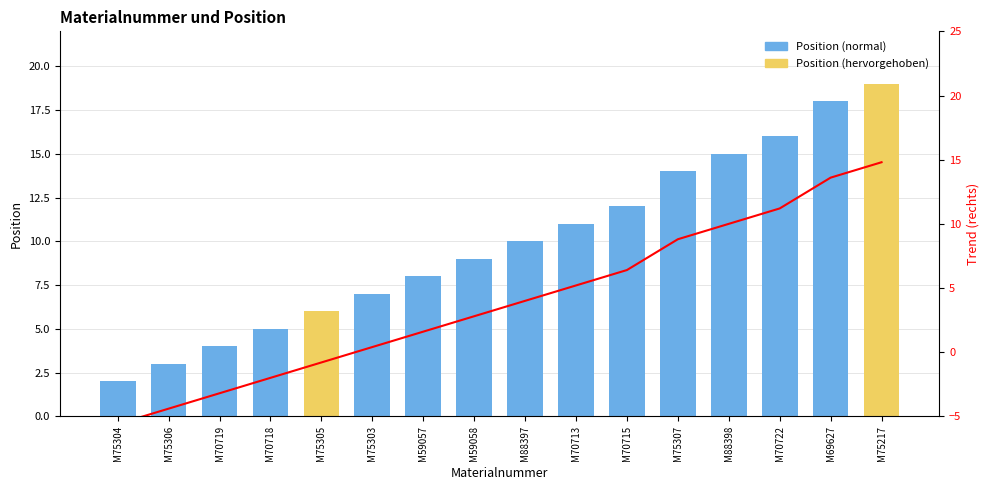

The value of Trend (rechts) at M59057 is 2.6. True or false?

False